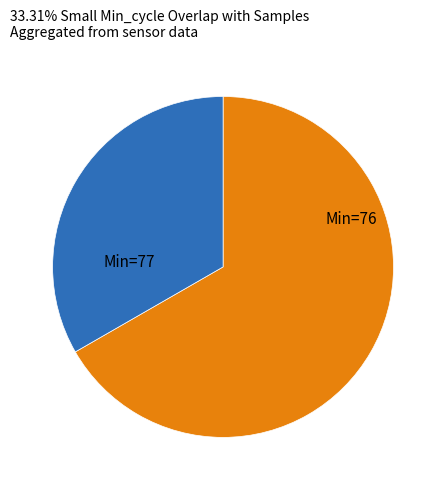

How many slices are in this pie chart?

2